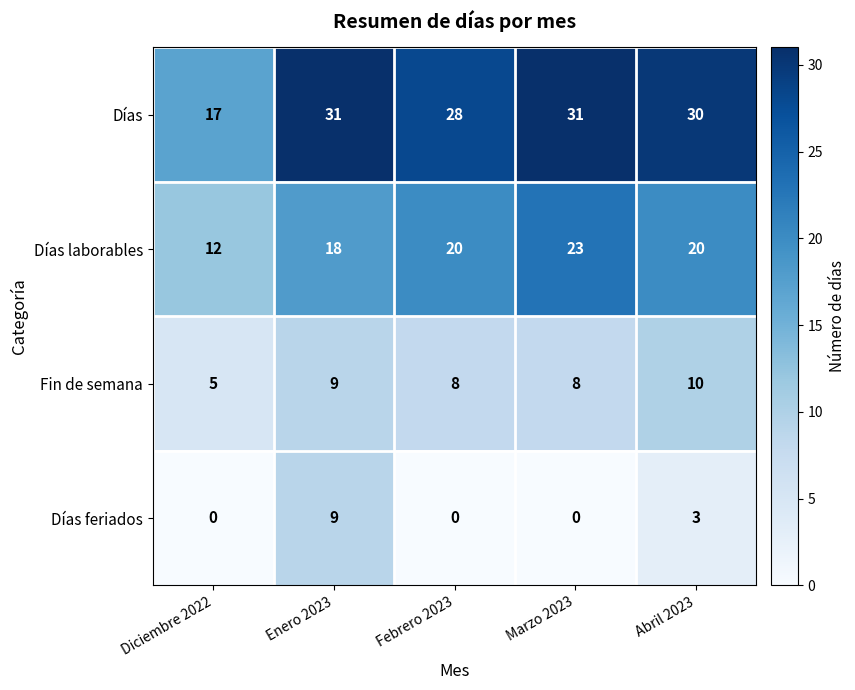

What is the highest value of the Fin de semana series?

10